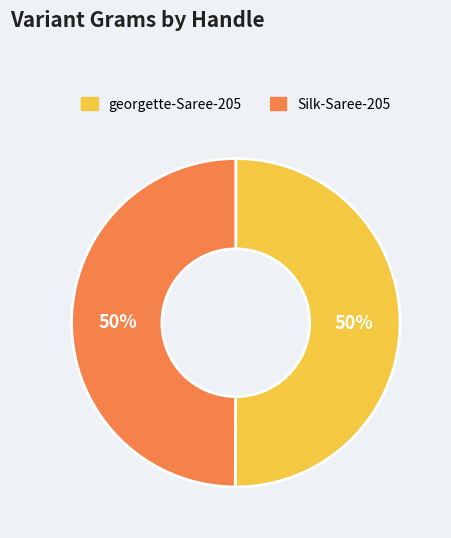

Is the sum of Silk-Saree-205 and georgette-Saree-205 greater than half?

Yes